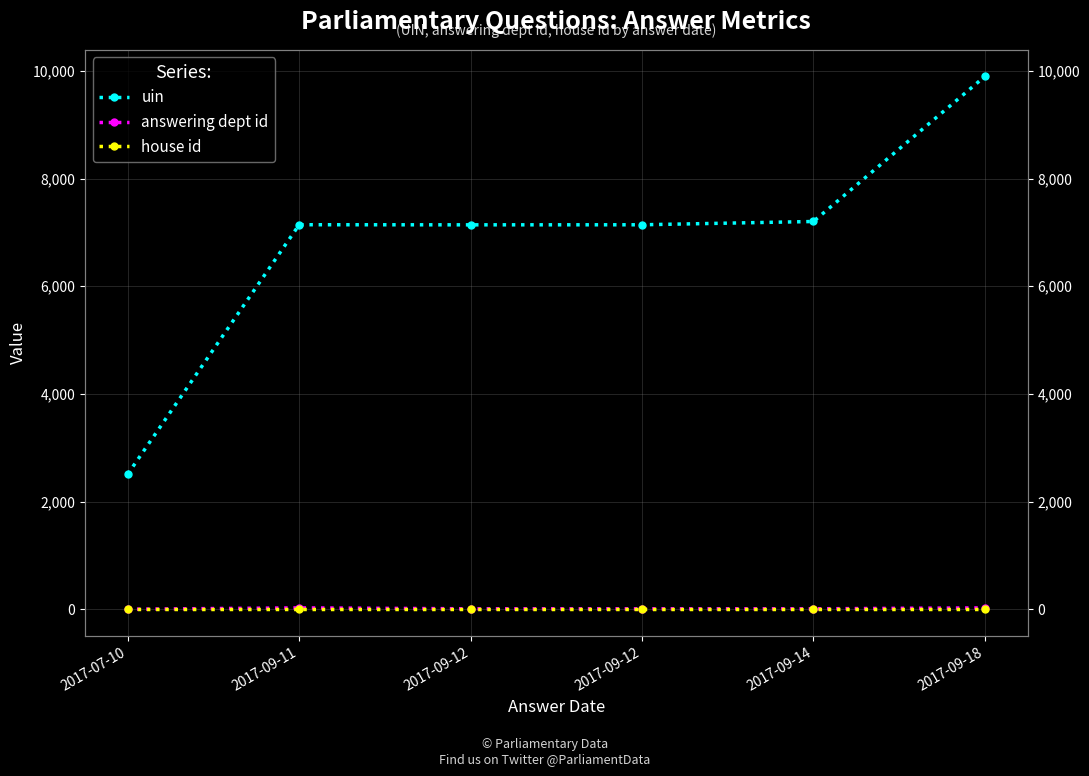

How many lines are shown in the chart?

3